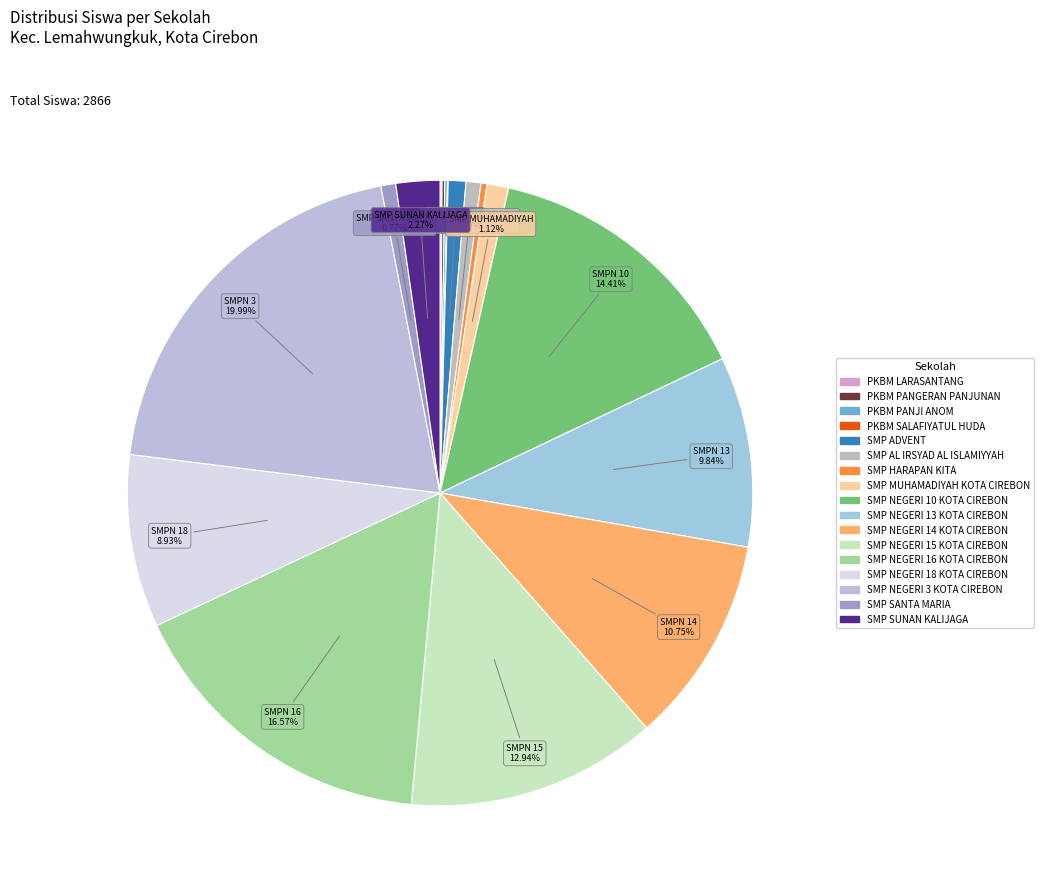

To the nearest percent, what is the difference between the SMP HARAPAN KITA and SMP NEGERI 14 KOTA CIREBON slice percentages?

10%